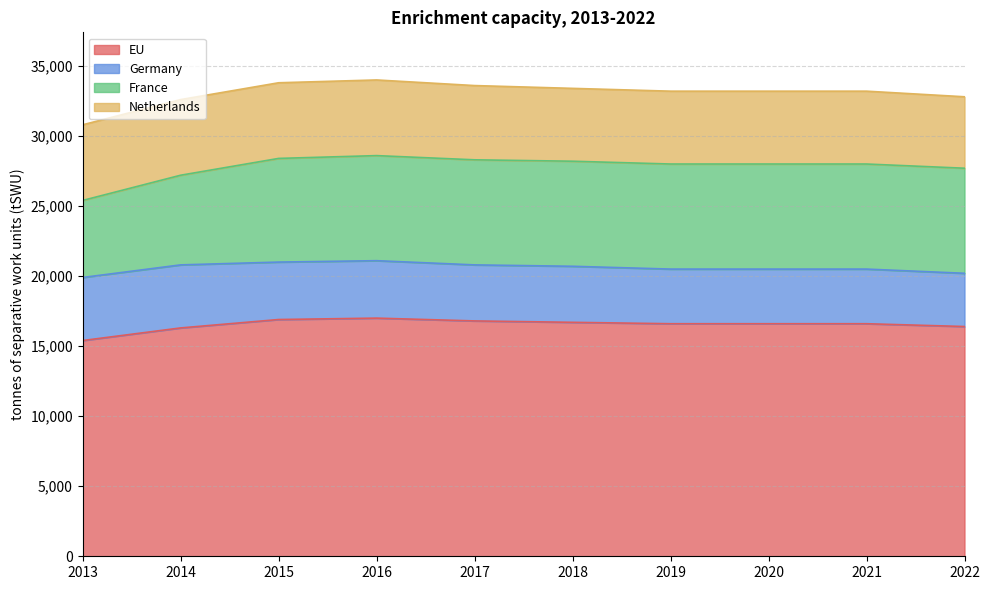

True or false: Netherlands and Germany intersect in this chart.

False